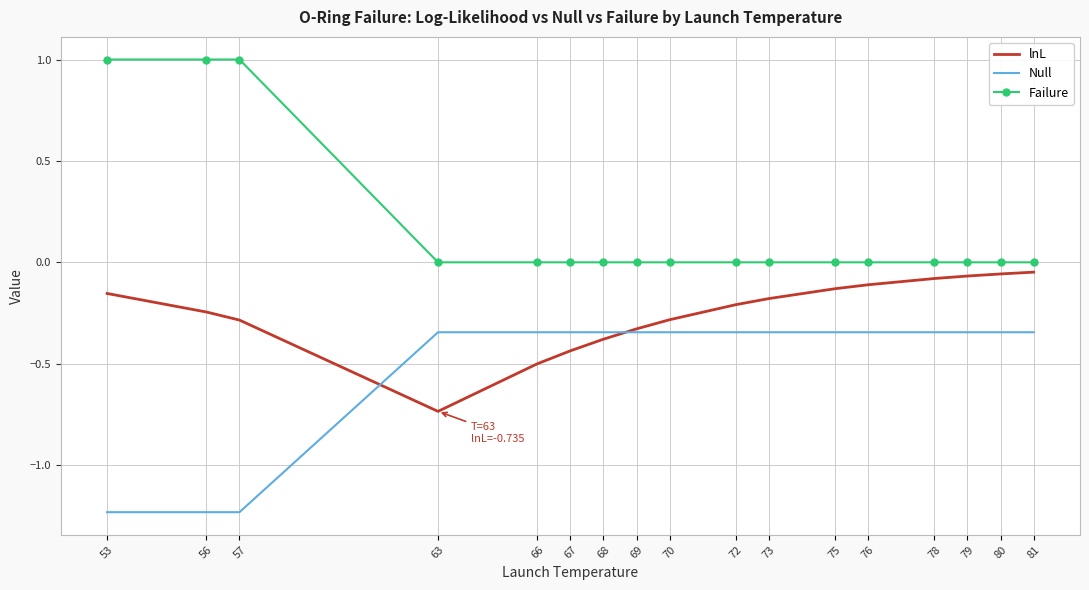

List the series in order of their peak value, lowest first.

Null, lnL, Failure